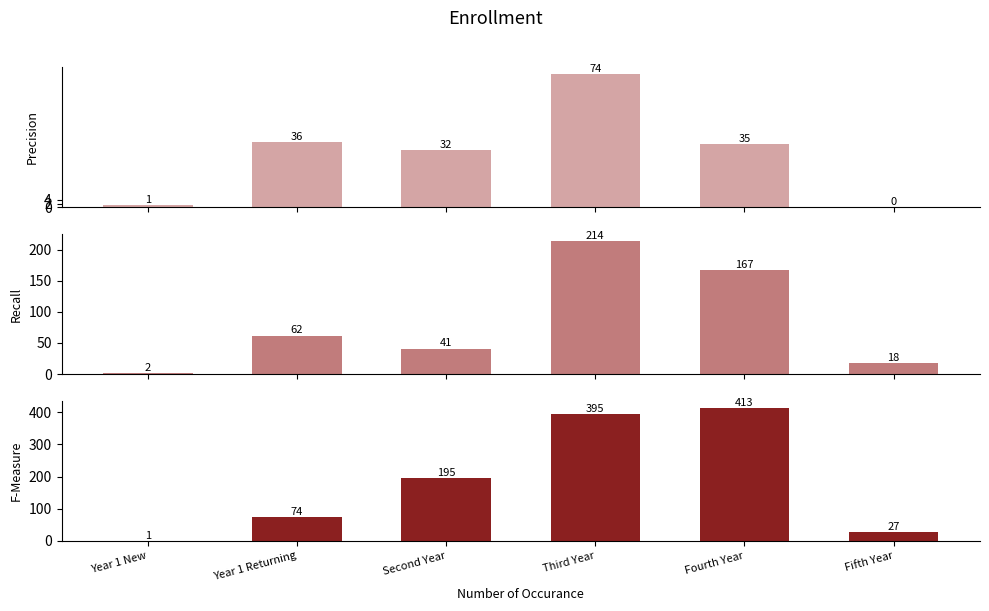

Count the number of data series in this chart.

3